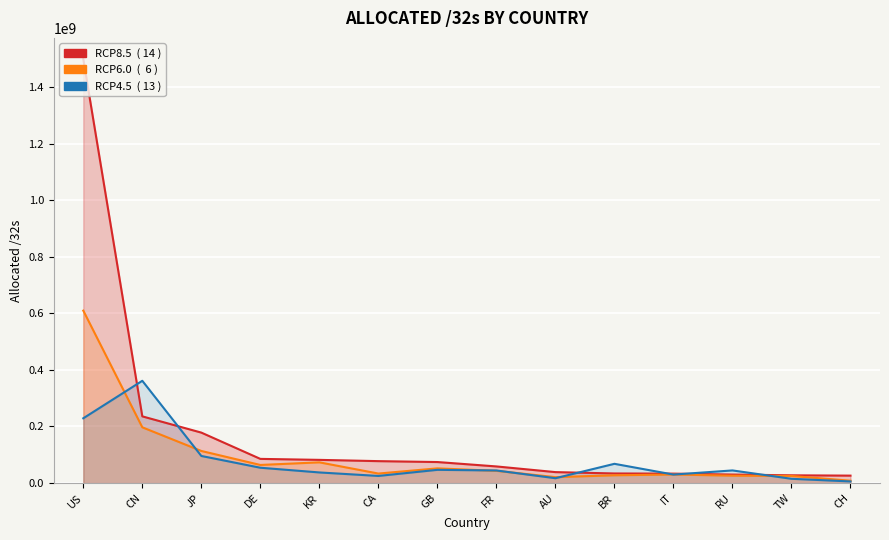

Rank the series by their average value, from lowest to highest.

RCP4.5, RCP6.0, RCP8.5